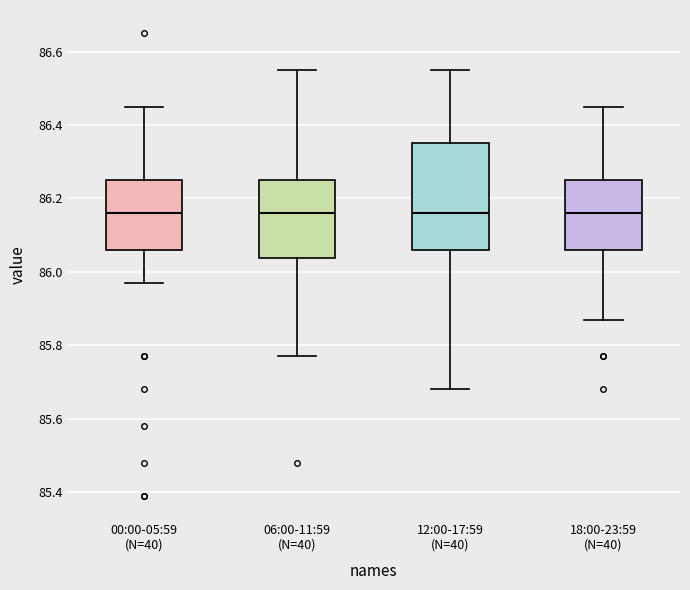

Which box is the tallest, from its lower edge to its upper edge?

12:00-17:59 (N=40)